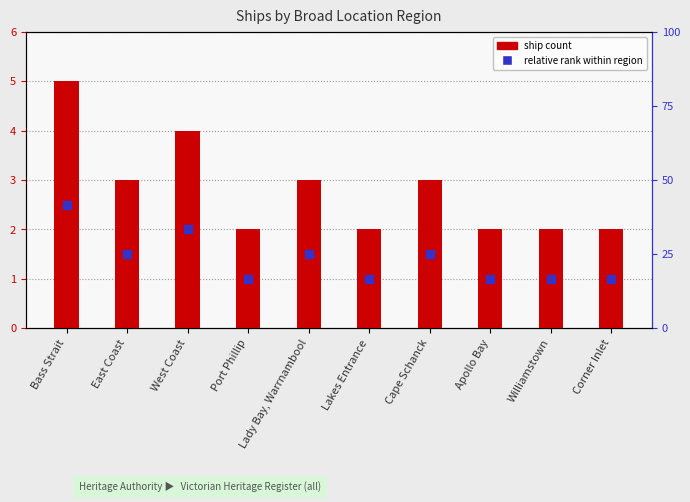

How many data points does each series have?

10